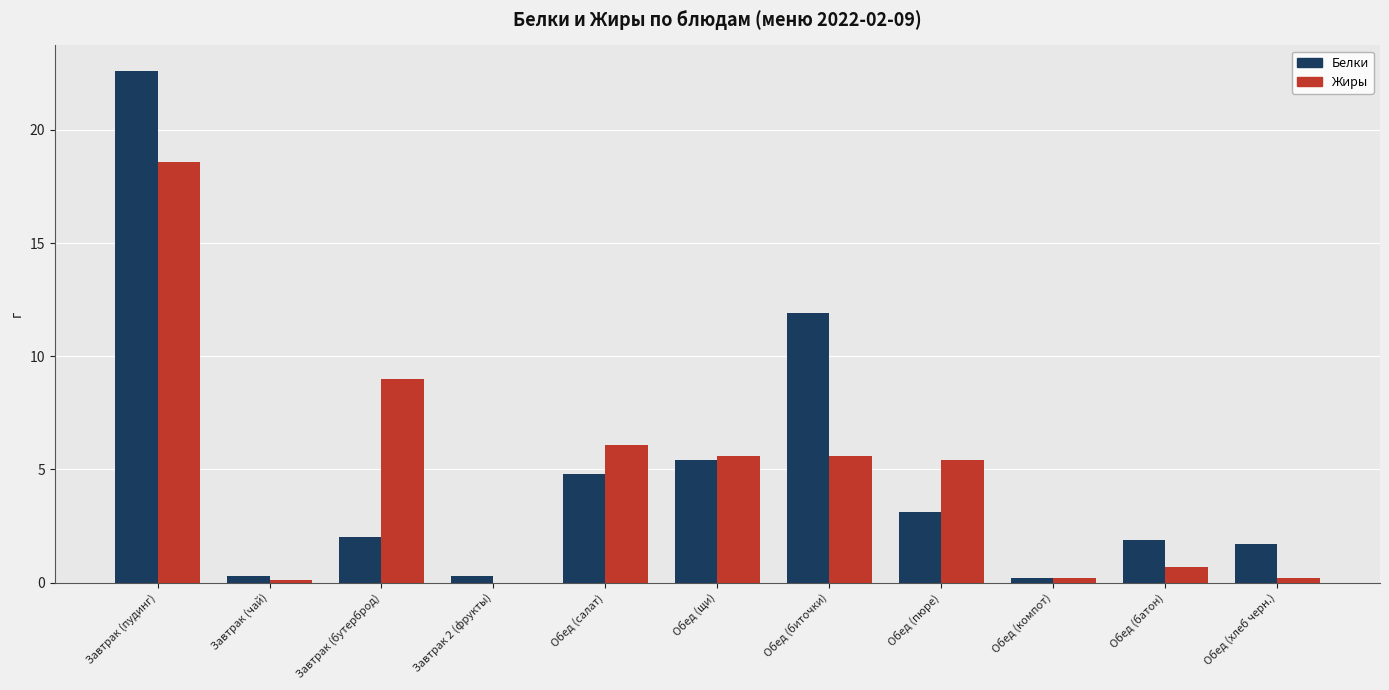

Count the number of categories in the chart.

11